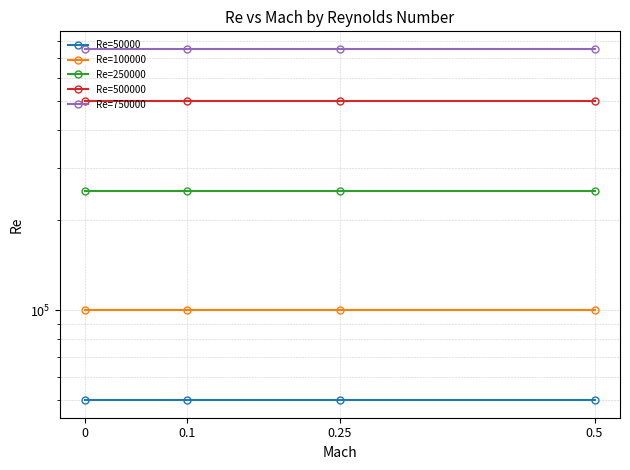

Rank the series at 0 from lowest to highest value.

Re=50000, Re=100000, Re=250000, Re=500000, Re=750000